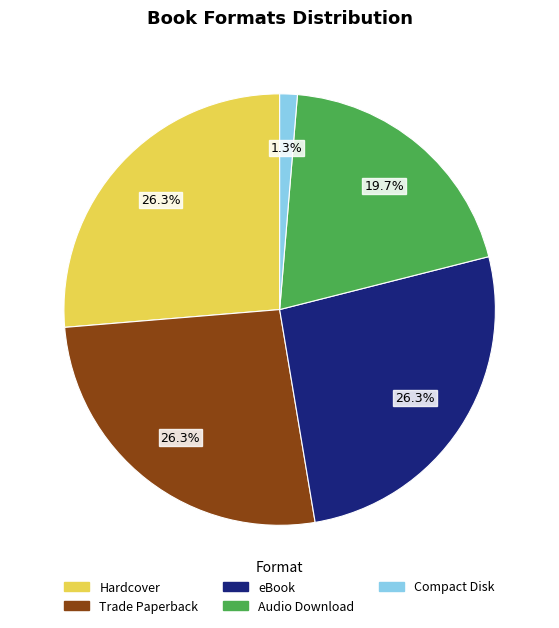

To the nearest percent, what is the combined percentage of Hardcover and Compact Disk?

28%